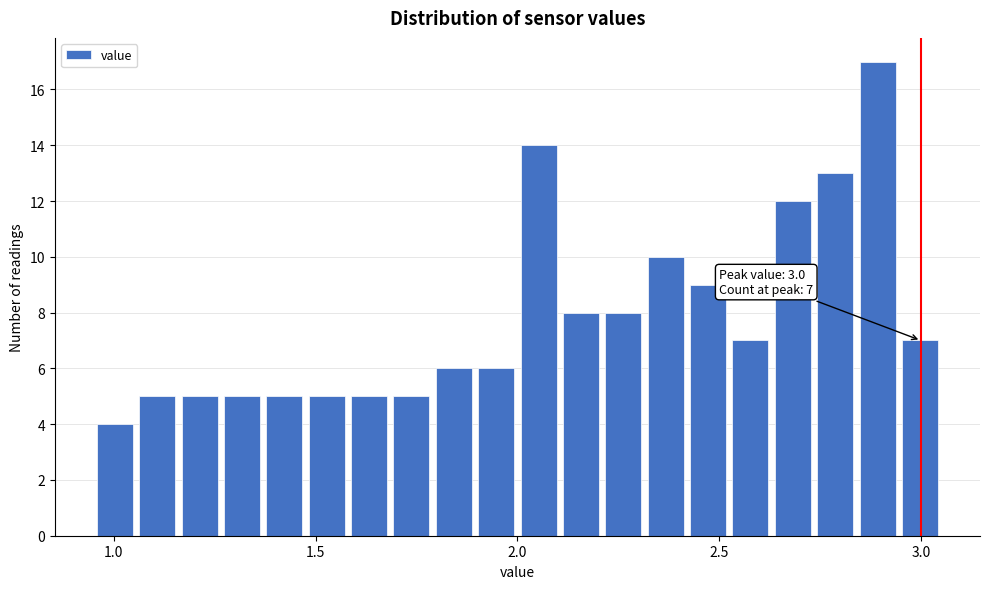

Read against the x-axis, roughly where is the centre of the tallest bar?

2.90